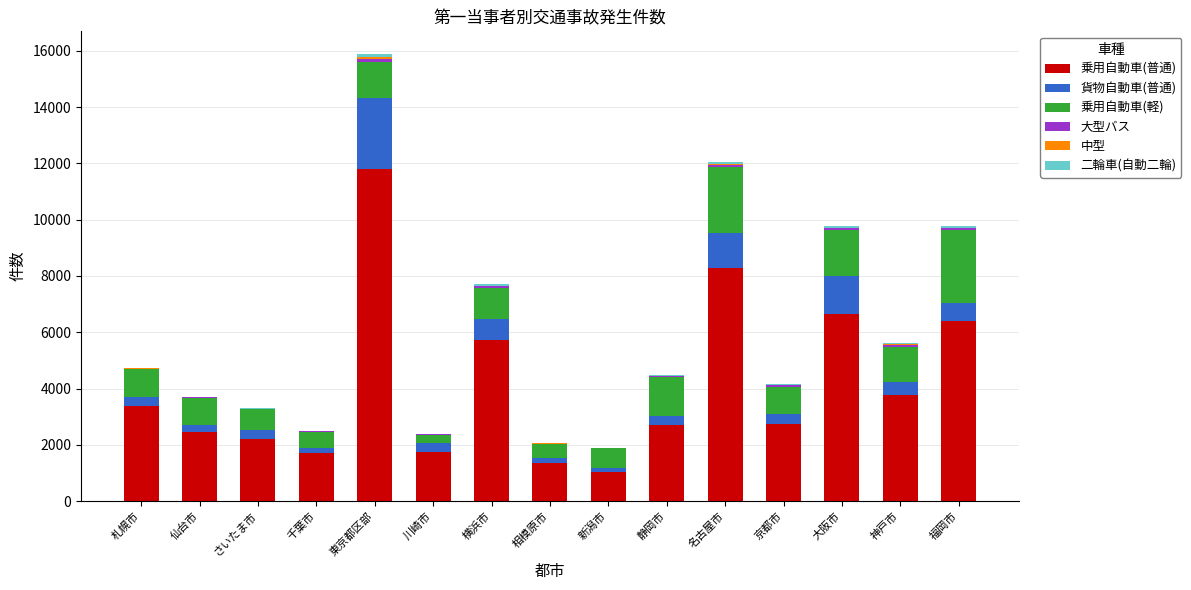

What is the maximum value for 乗用自動車(普通)?

11788